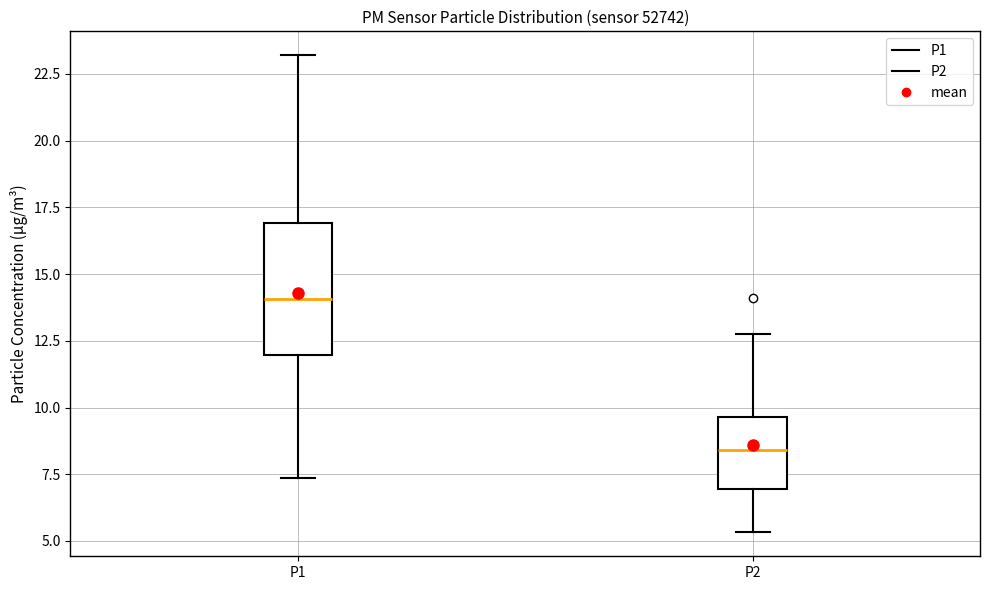

Reading left to right, transcribe this box plot: for each box, give where its median line is, the range the box spans, and where its two whiskers end, as read against the y-axis. The values are not printed on the chart, so give them approximately, as read against the axis.

P1: median 14.0, box 12.0 to 17.0, whiskers 7.5 to 23.0
P2: median 8.5, box 7.0 to 9.5, whiskers 5.5 to 13.0